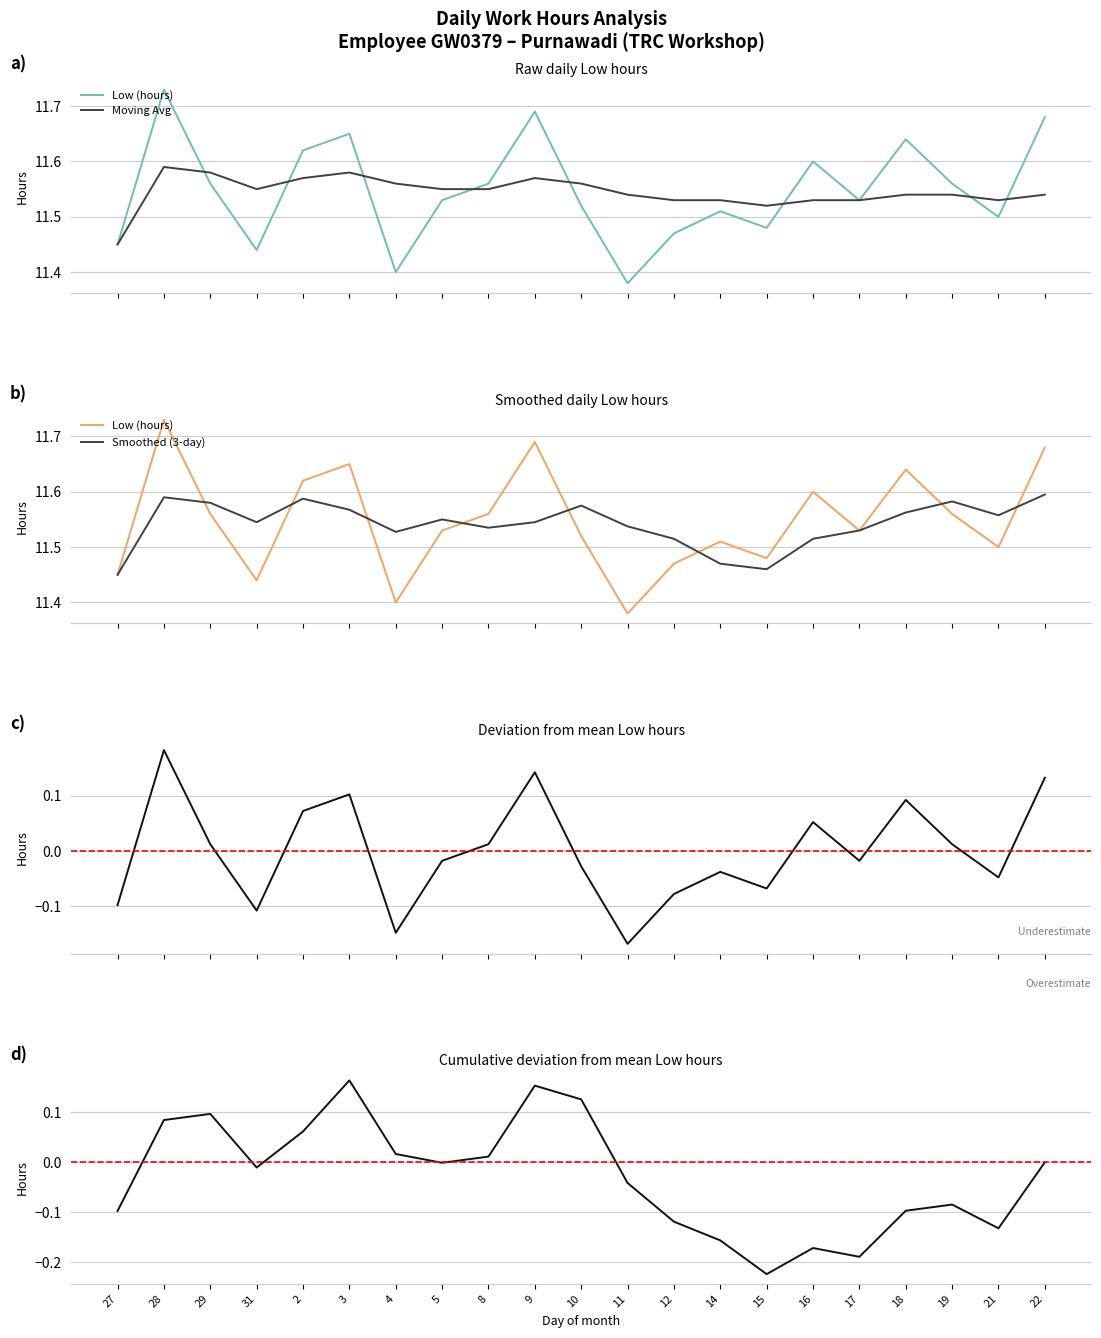

Is it true that Moving Avg equals 11.6 at 4?

True